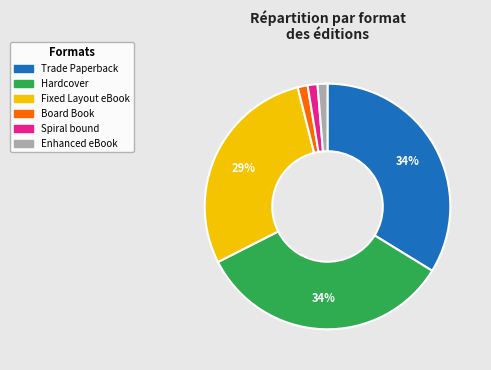

How many slices are in this pie chart?

6